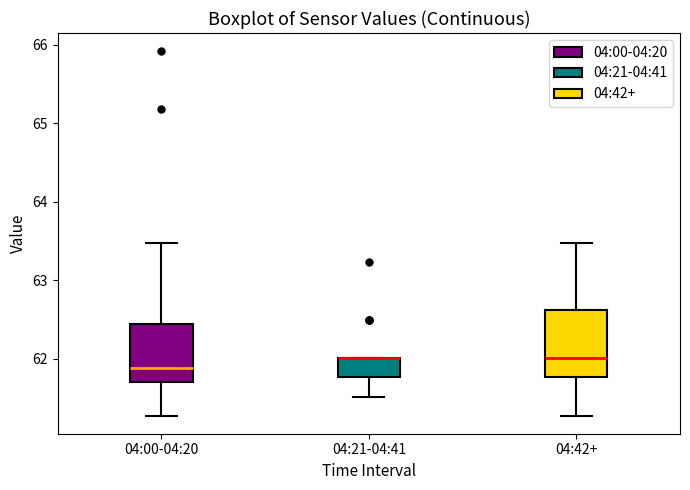

Reading left to right, transcribe this box plot: for each box, give where its median line is, the range the box spans, and where its two whiskers end, as read against the y-axis. The values are not printed on the chart, so give them approximately, as read against the axis.

04:00-04:20: median 61.9, box 61.7 to 62.4, whiskers 61.3 to 63.5
04:21-04:41: median 62.0 (drawn on the box's upper edge), box 61.8 to 62.0, whiskers 61.5 to 62.0
04:42+: median 62.0, box 61.8 to 62.6, whiskers 61.3 to 63.5